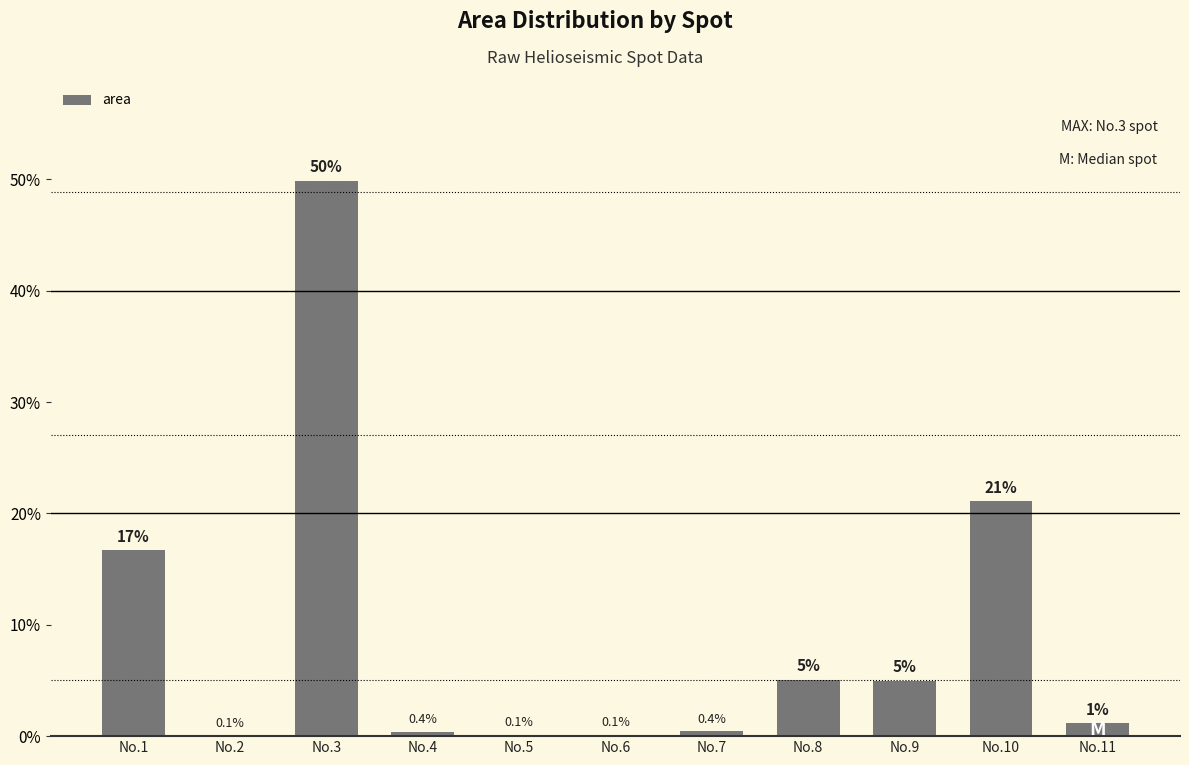

What is the maximum value shown in the chart?

49.9